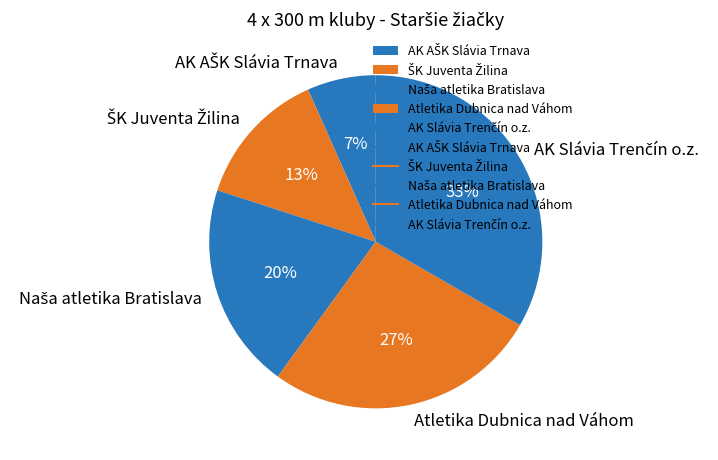

The Atletika Dubnica nad Váhom slice represents 14% of the pie. True or false?

False